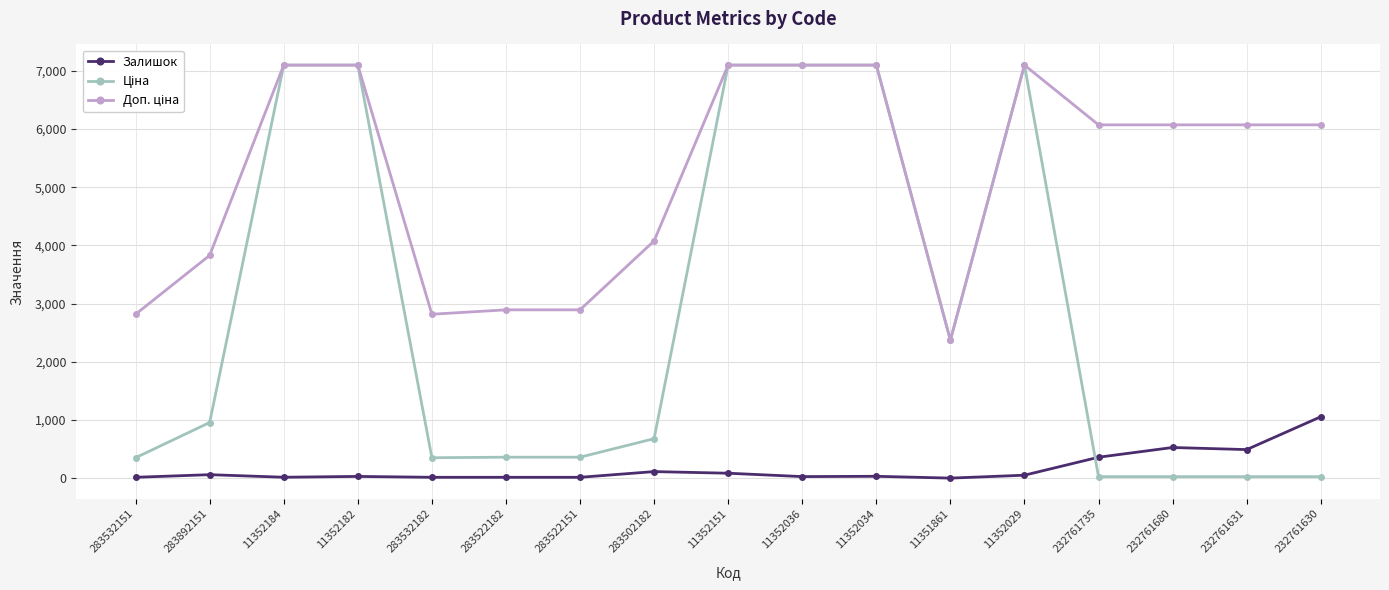

At how many categories does at least one series exceed 4585?

10